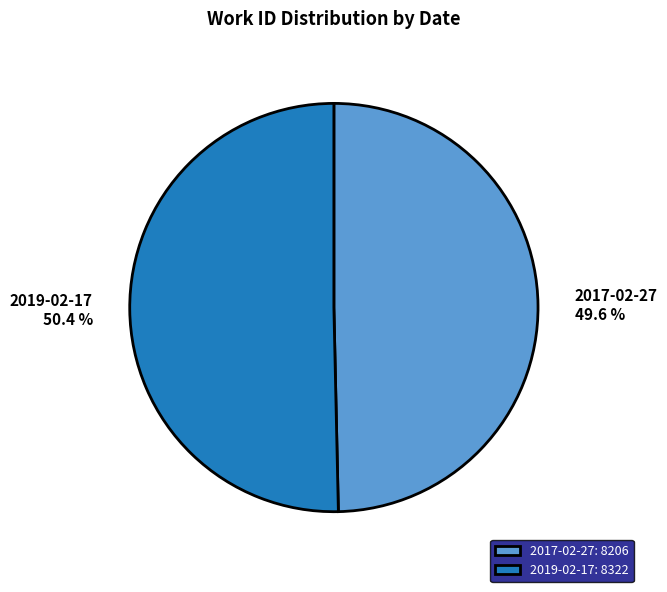

To the nearest percent, what is the difference between the 2019-02-17 and 2017-02-27 slice percentages?

1%